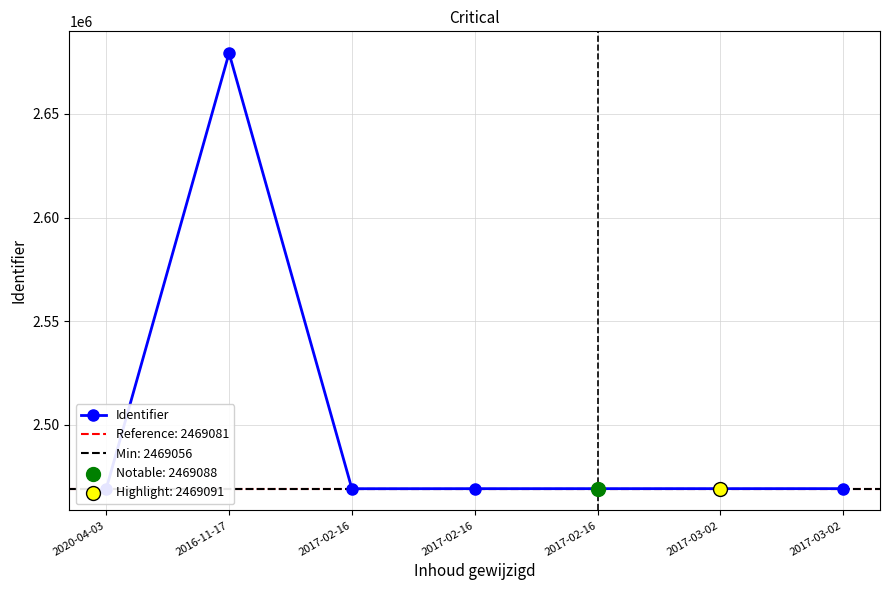

What is the change in value from 2016-11-17 to 2017-02-16?

-210300